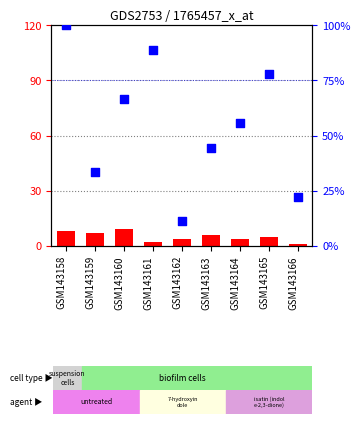

At which category is the sum across all series the highest?

GSM143158